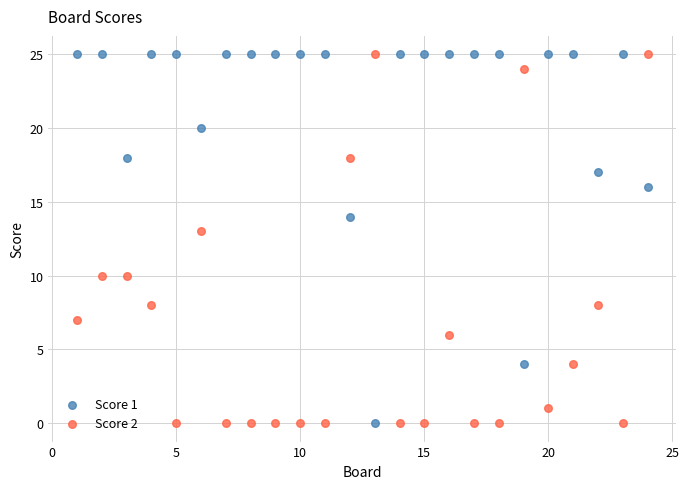

What is the X range (max minus min) for the scatter plot?

23